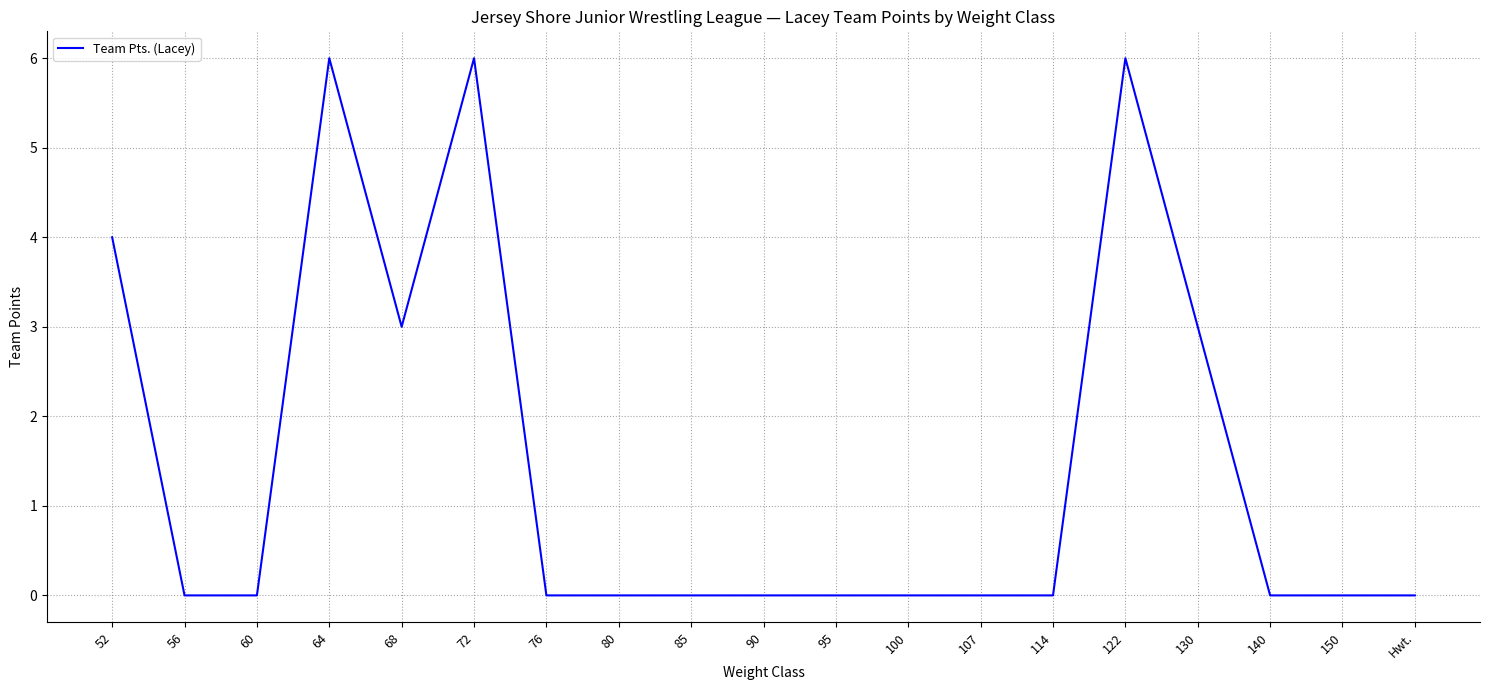

What is the difference between the maximum and minimum values?

6